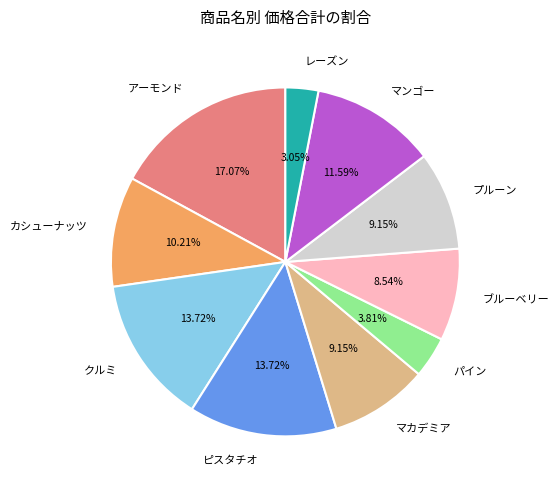

Does ブルーベリー account for over 50% of the chart?

No